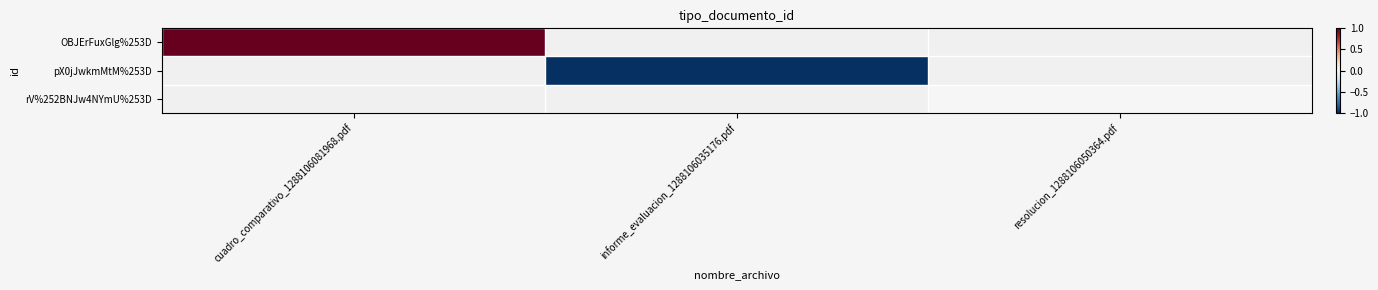

Which series has the largest range (max minus min)?

OBJErFuxGlg%253D